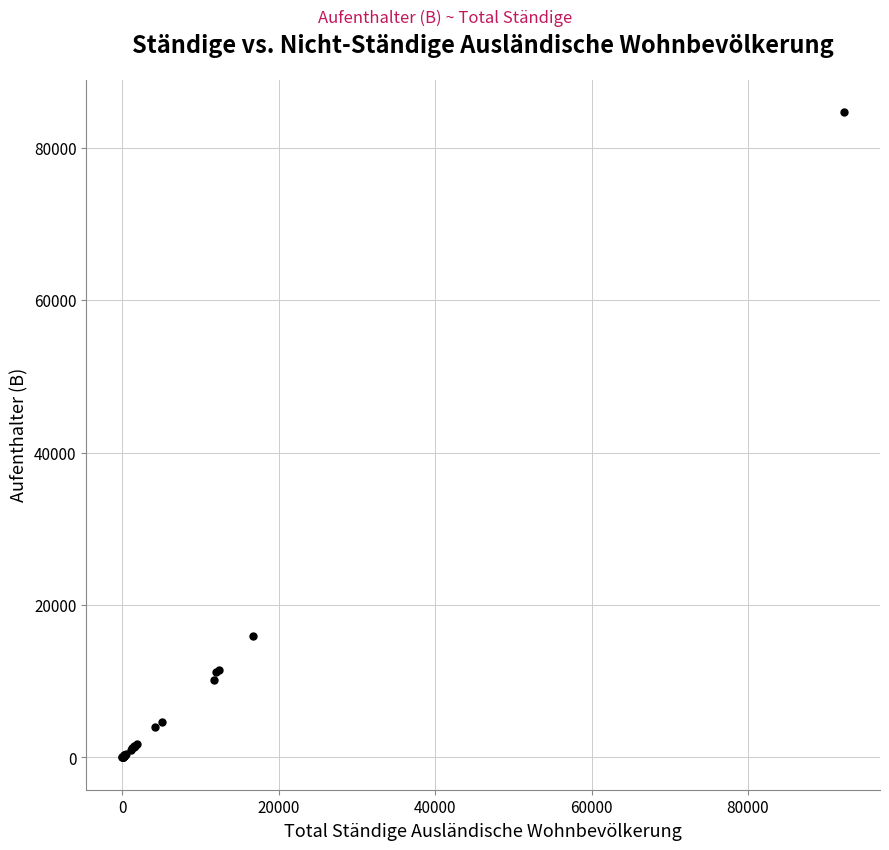

What Y value in the scatter plot is closest to 42351?

15994